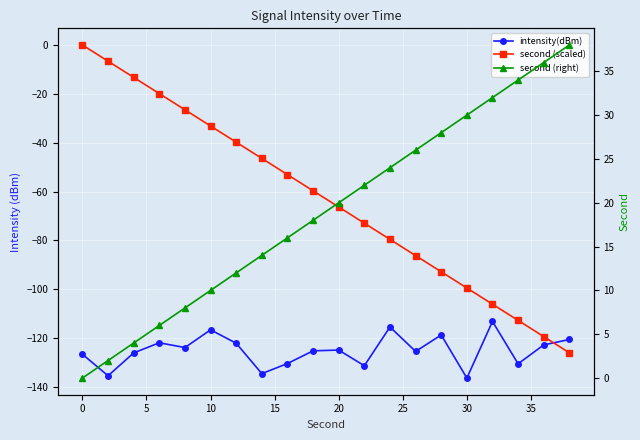

How many negative values does the second (scaled) series have?

19